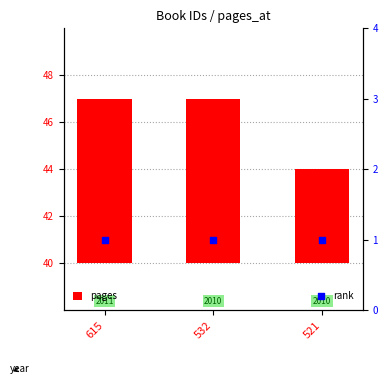

Is the value of rank at 532 greater than the value of pages at 615?

No